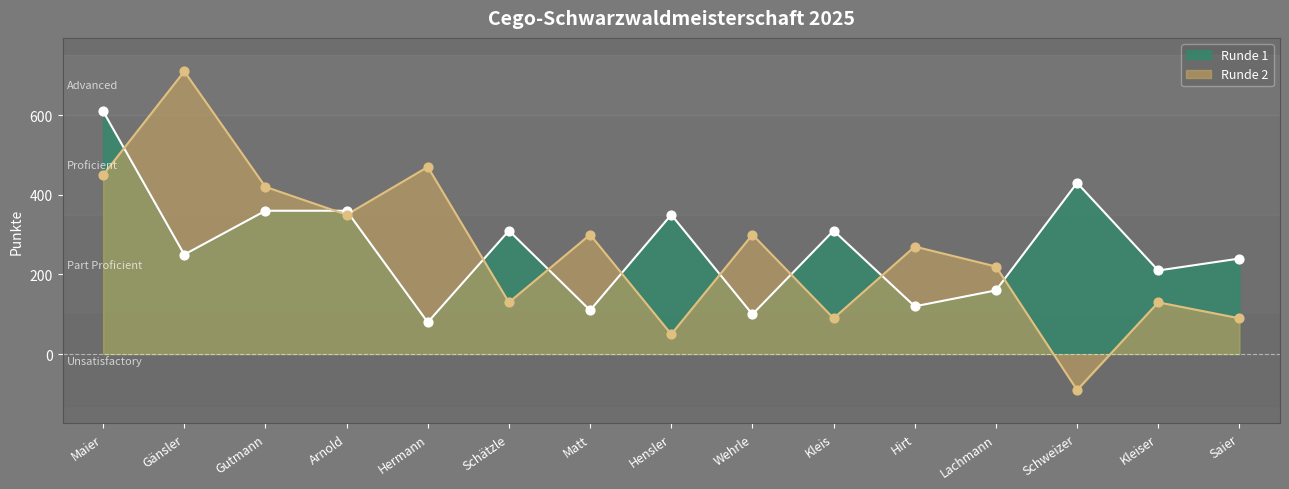

Which series reaches the maximum Y coordinate?

Runde 2